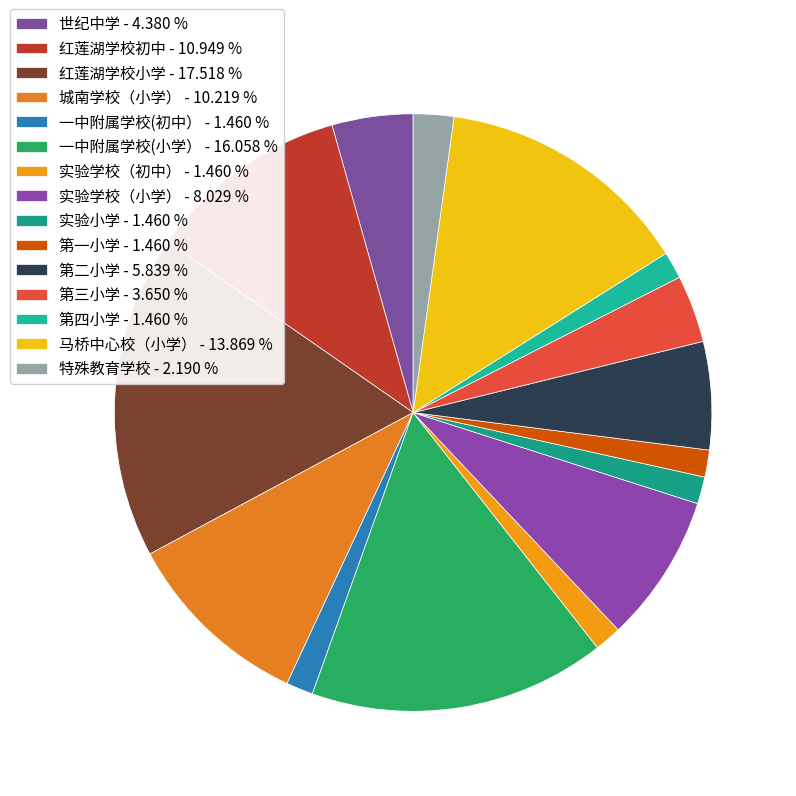

What is the ratio of the value at 第一小学 to the value at 实验学校（初中）?

1.0